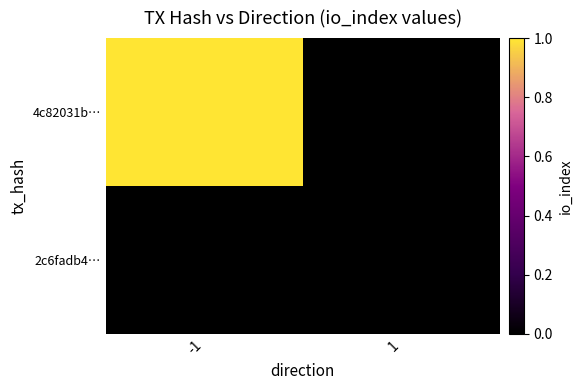

Between 1 and -1, which is larger?

-1